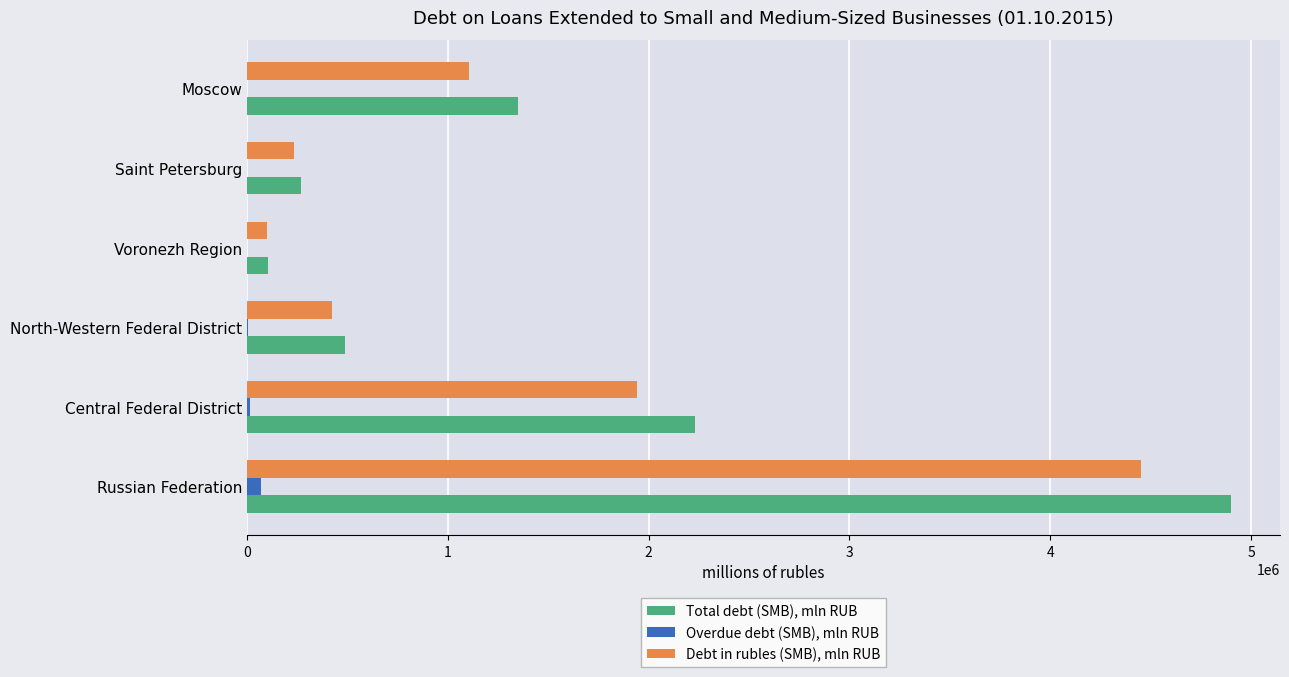

Between Voronezh Region and Moscow, which series saw the biggest shift?

Total debt (SMB), mln RUB